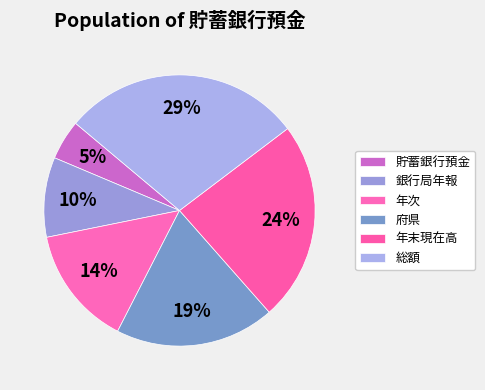

Which has a higher value, 総額 or 年末現在高?

総額